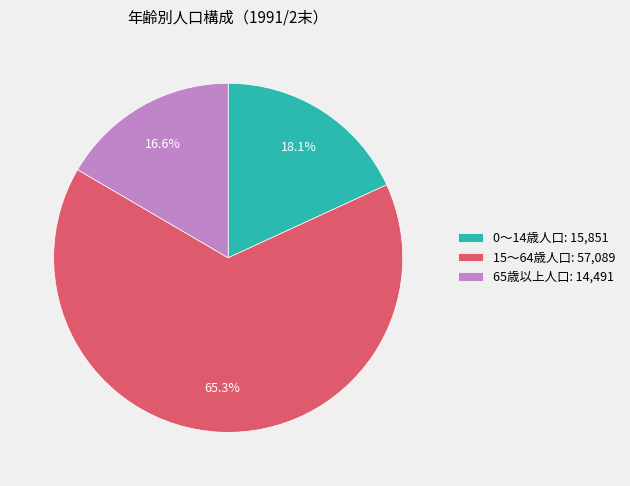

Does 65歳以上人口 represent more than half of the total?

No